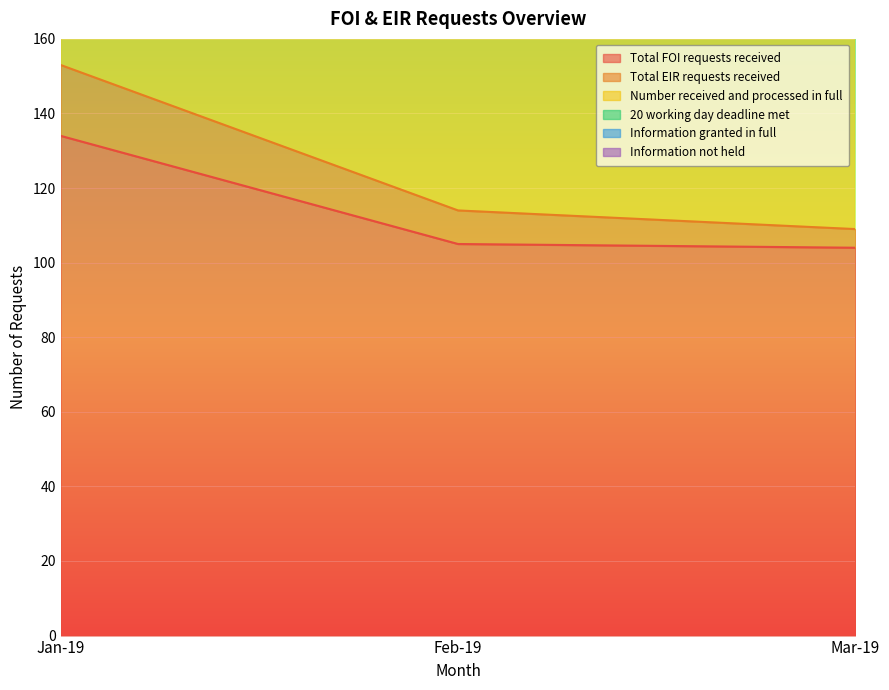

Rank the categories by Total EIR requests received value from highest to lowest.

Jan-19, Feb-19, Mar-19